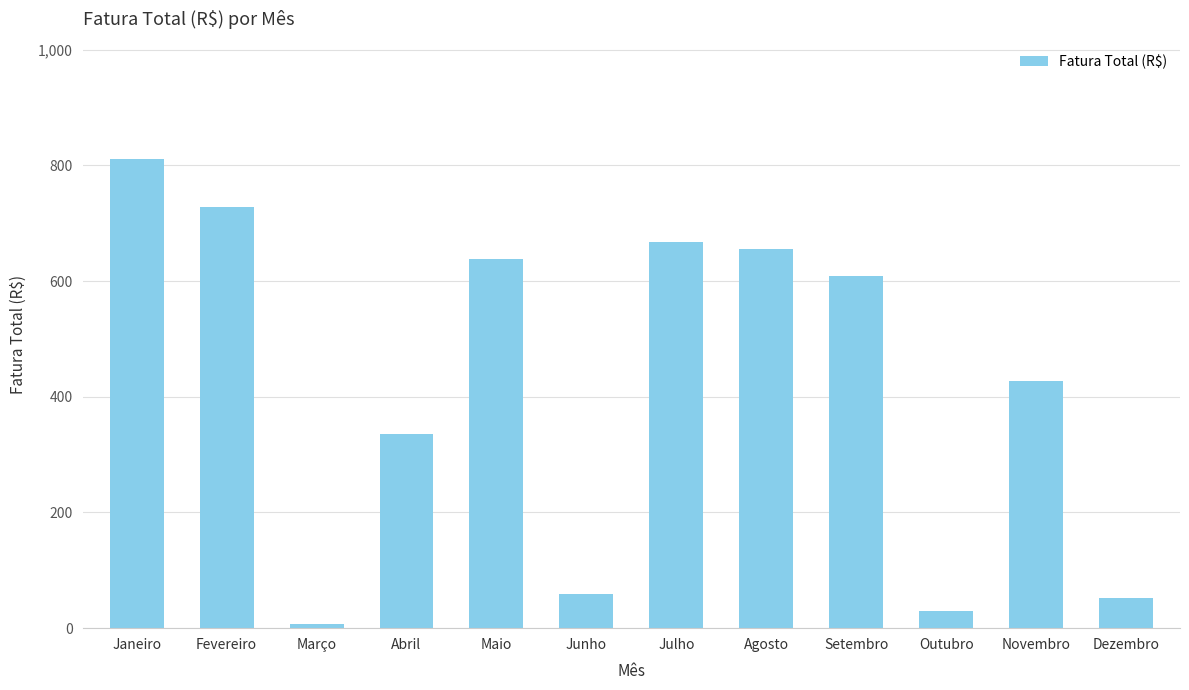

What is the label of the 3rd bar from the right?

Outubro